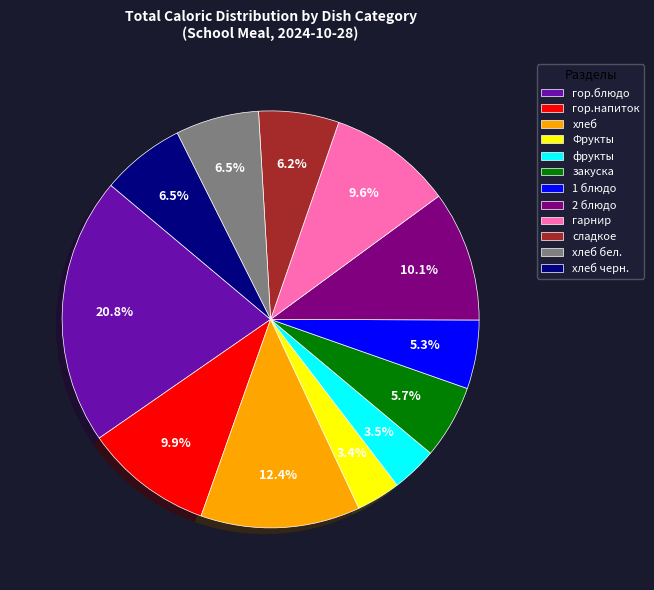

To the nearest percent, what is the combined percentage of гор.напиток and гор.блюдо?

31%